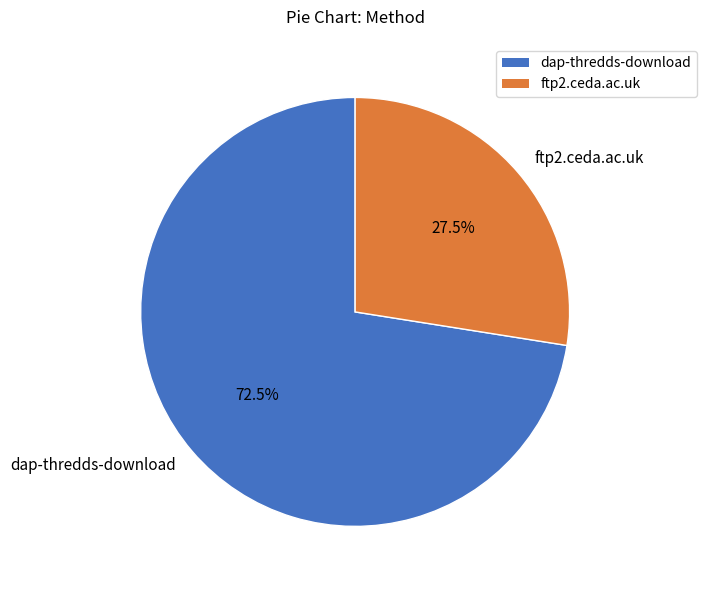

Is it true that dap-thredds-download is 60% of the pie?

False